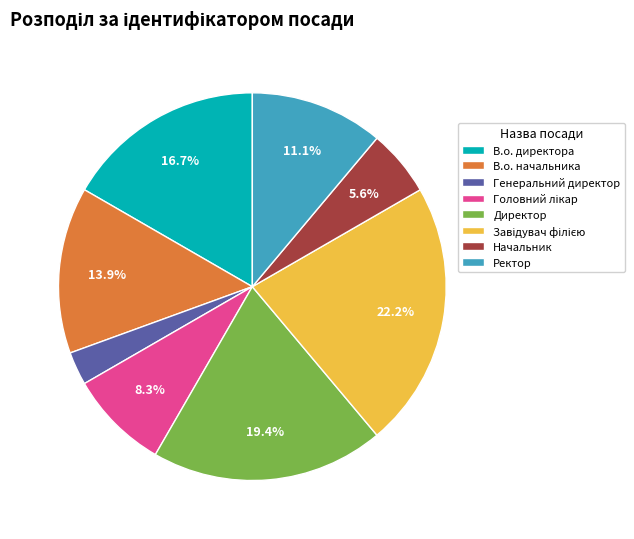

Between Директор and В.о. директора, which is larger?

Директор